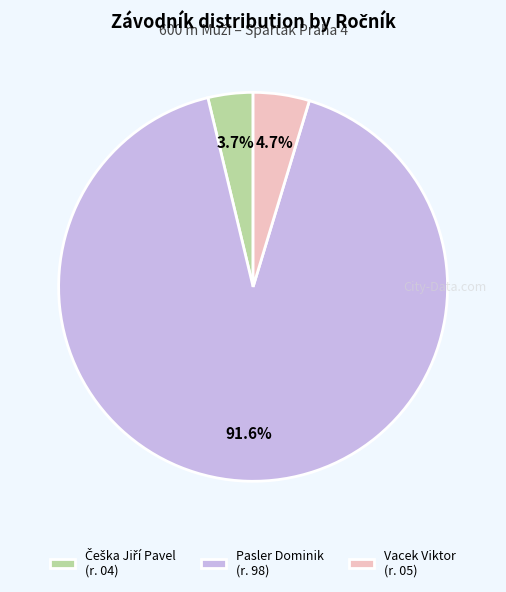

Is there a majority slice in this chart?

Yes